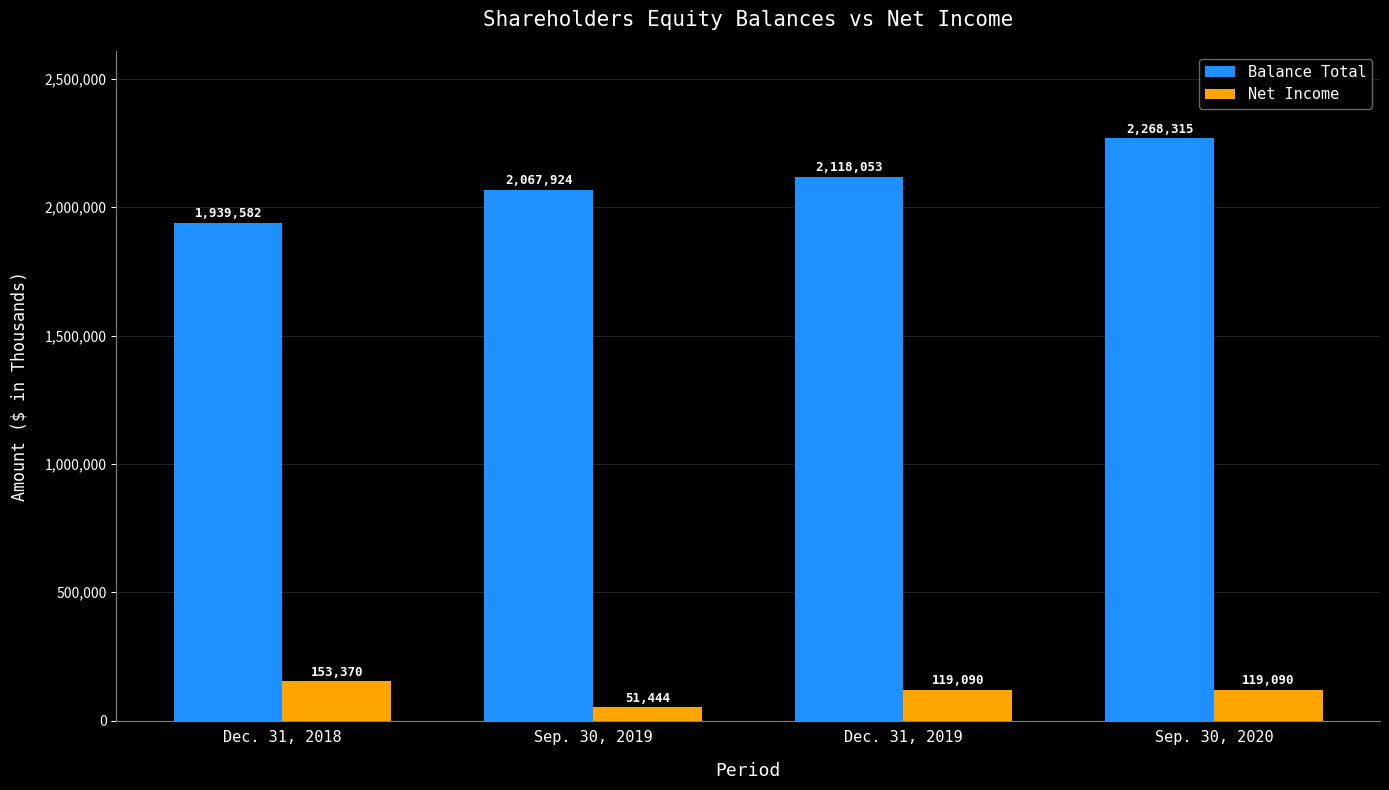

What are all the series names shown in the legend?

Balance Total, Net Income